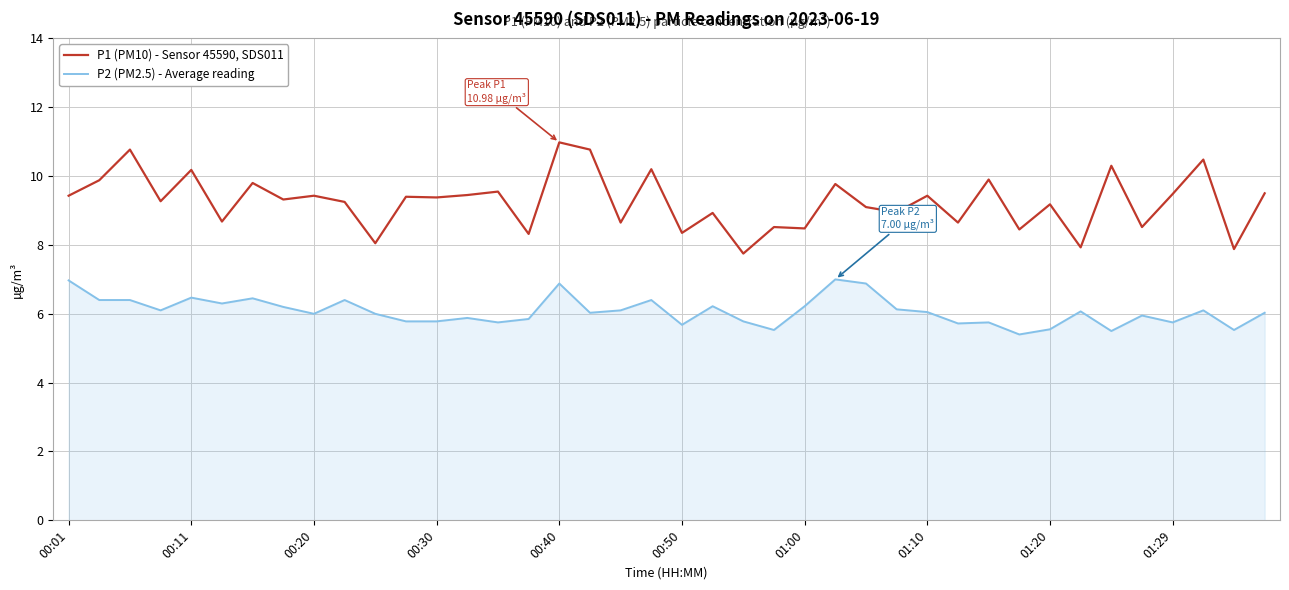

Which series has the largest total across all categories?

P1 (PM10) - Sensor 45590, SDS011